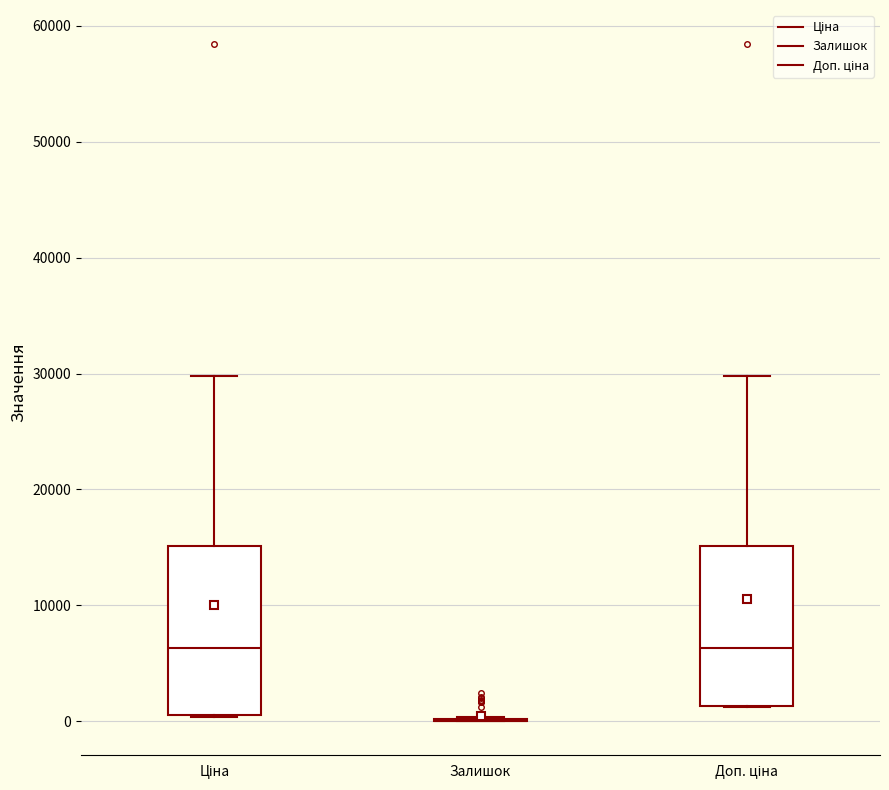

Where does the median line of the box for Доп. ціна sit on the y-axis? The values are not printed on the chart, so give them approximately, as read against the axis.

6000